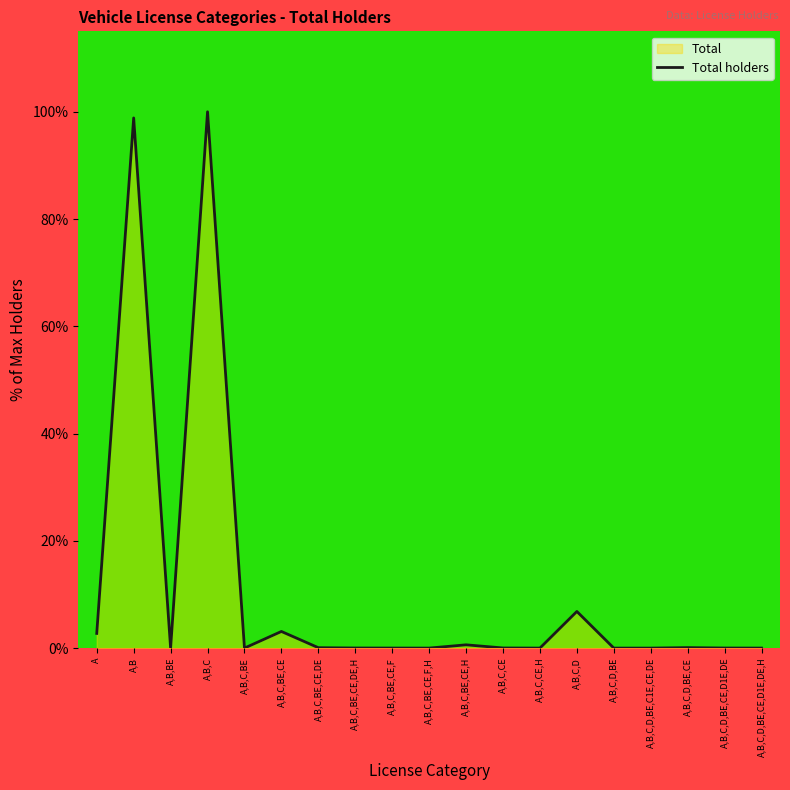

Rank the categories by value from lowest to highest.

A,B,C,D,BE,C1E,CE,DE, A,B,C,BE, A,B,C,BE,CE,F,H, A,B,C,CE,H, A,B,C,D,BE, A,B,C,D,BE,CE,D1E,DE,H, A,B,BE, A,B,C,BE,CE,F, A,B,C,D,BE,CE,D1E,DE, A,B,C,BE,CE,DE,H, A,B,C,CE, A,B,C,BE,CE,DE, A,B,C,D,BE,CE, A,B,C,BE,CE,H, A, A,B,C,BE,CE, A,B,C,D, A,B, A,B,C